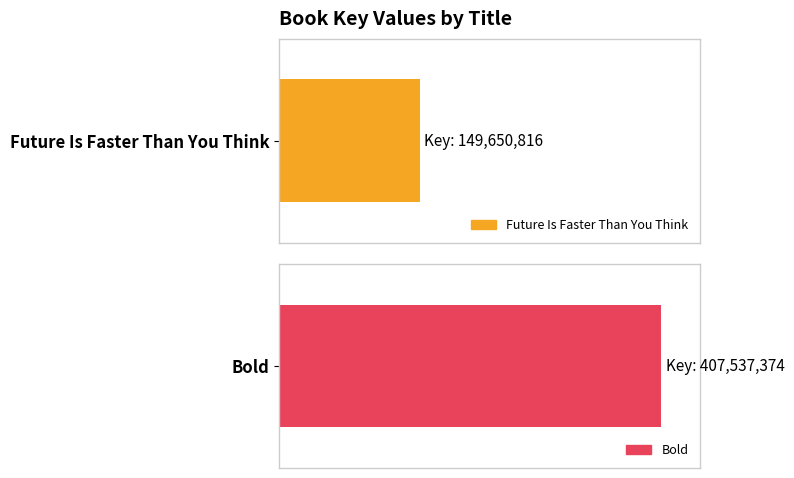

Are the bars horizontal?

Yes